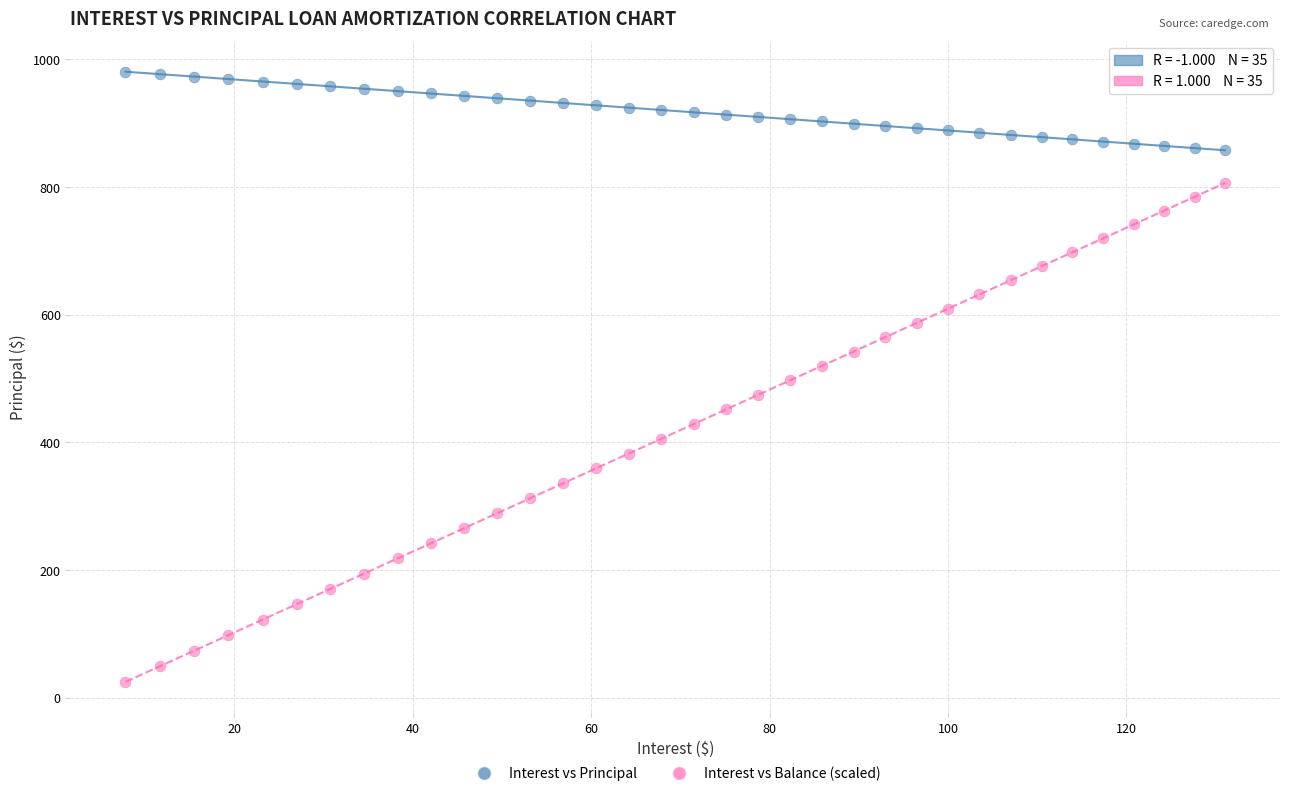

Which series reaches the maximum Y coordinate?

Interest vs Principal